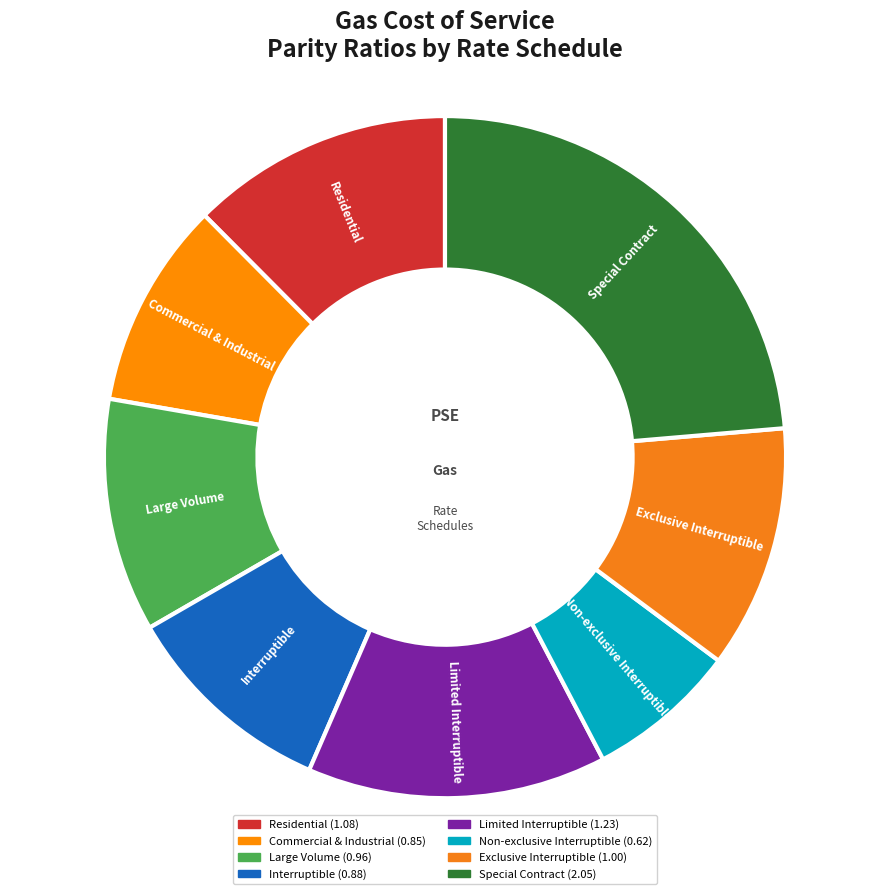

Approximately how many times larger is the value at Commercial & Industrial compared to Limited Interruptible?

0.7